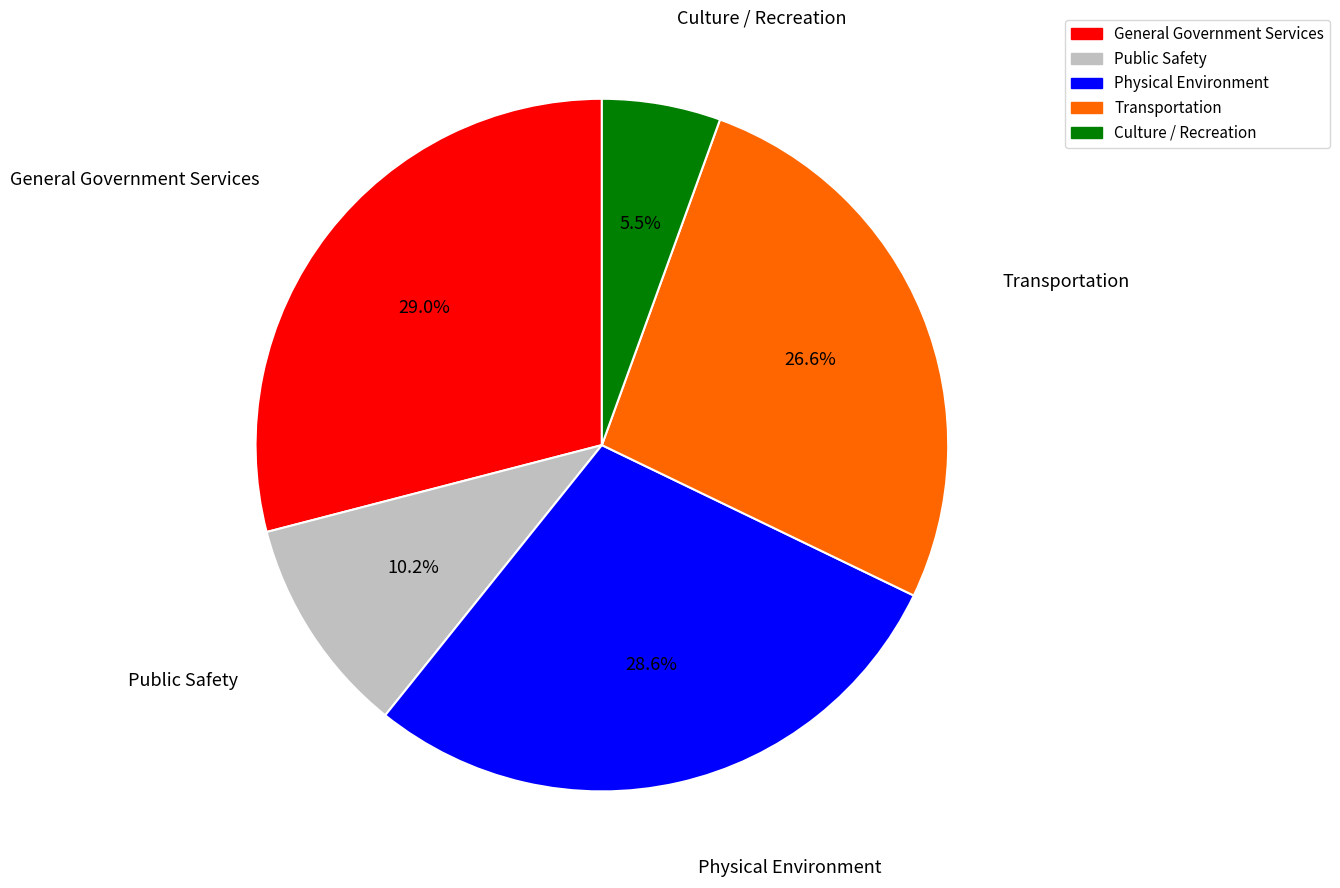

Does Physical Environment represent more than half of the total?

No